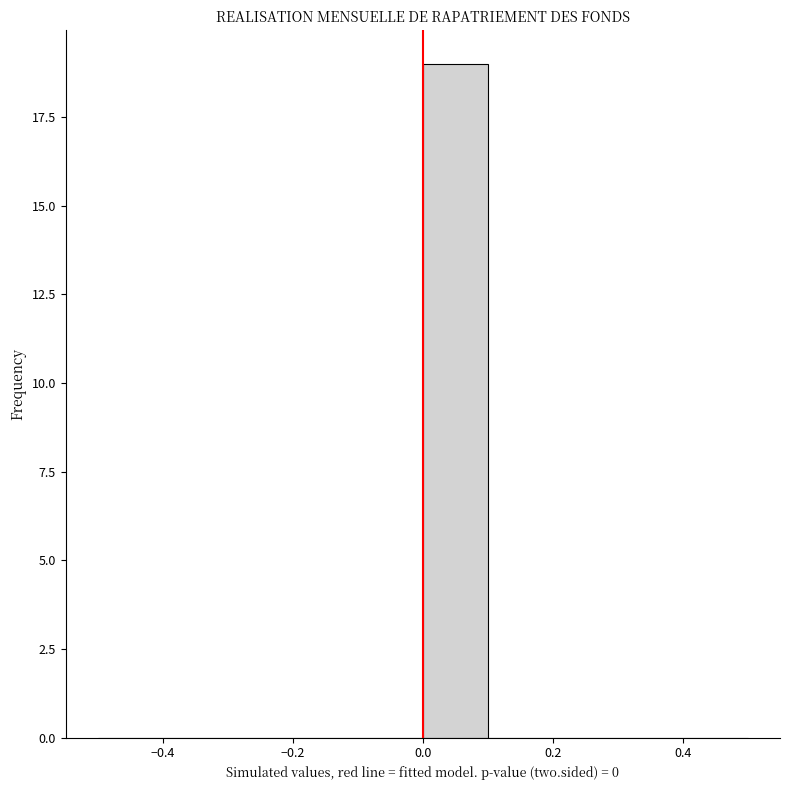

Reading left to right, transcribe this chart: for each bar, give the range it covers on the x-axis and its height. The values are not printed on the chart, so give them approximately, as read against the axis.

-0.5 to -0.4: 0
-0.4 to -0.3: 0
-0.3 to -0.2: 0
-0.2 to -0.1: 0
-0.1 to 0.0: 0
0.0 to 0.1: 19
0.1 to 0.2: 0
0.2 to 0.3: 0
0.3 to 0.4: 0
0.4 to 0.5: 0